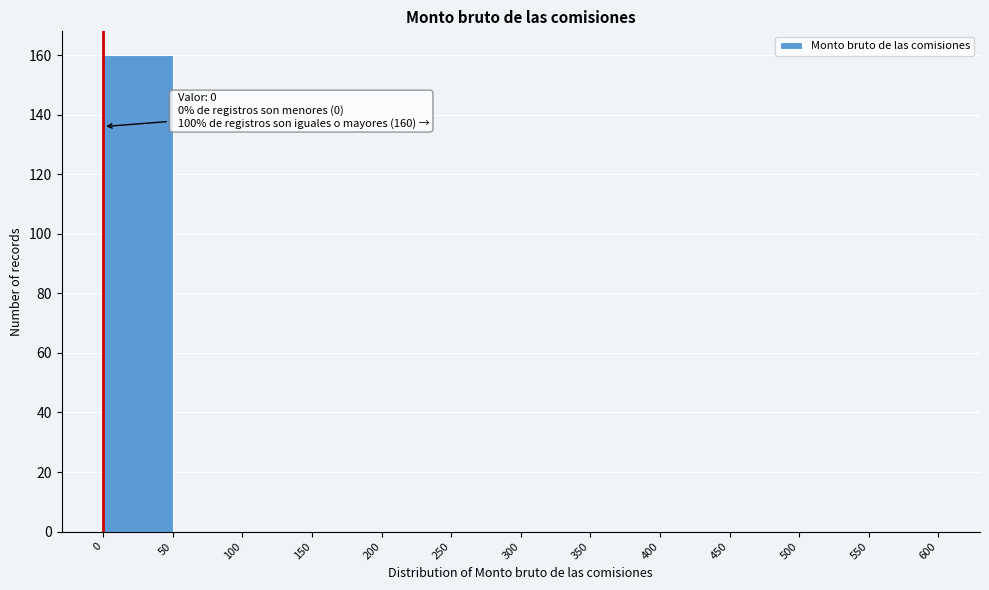

Over which range of the x-axis is the bar tallest?

0 to 50